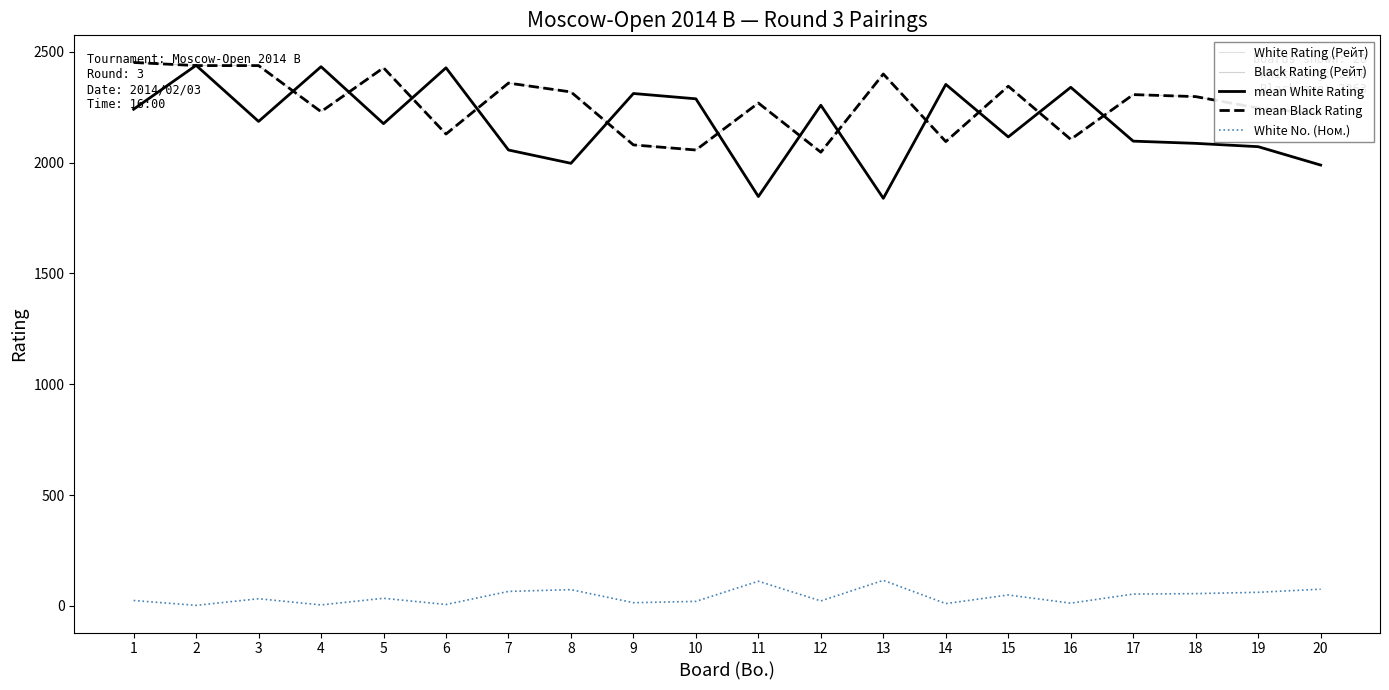

What value does the White Rating (Рейт) series have at 18?

2087